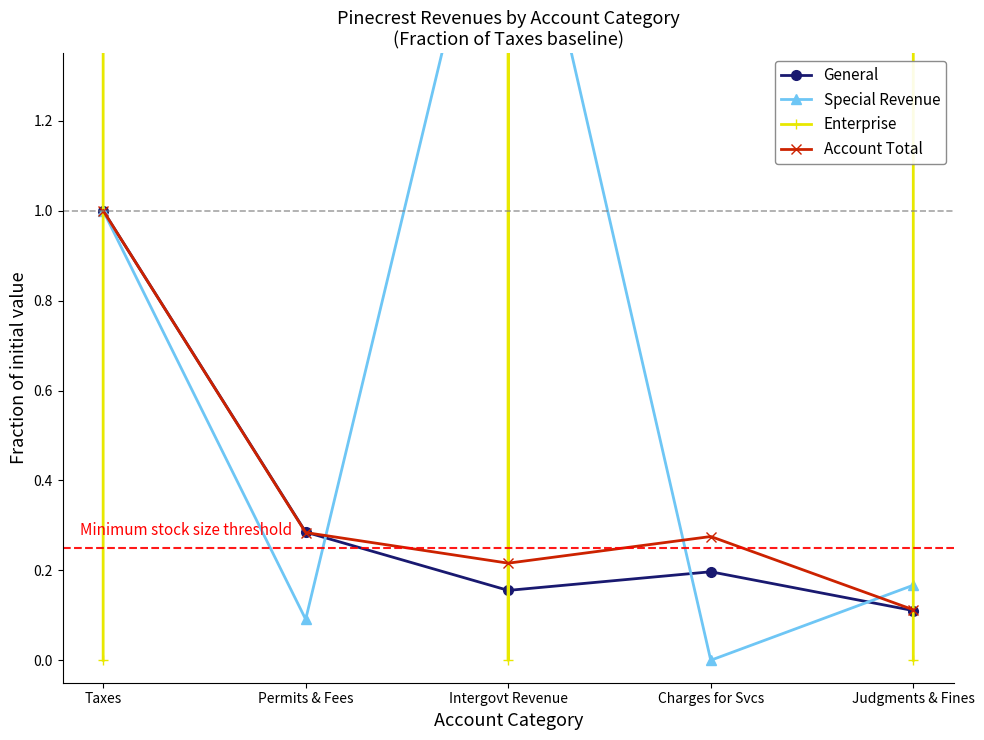

True or false: General and Special Revenue cross at least once.

True